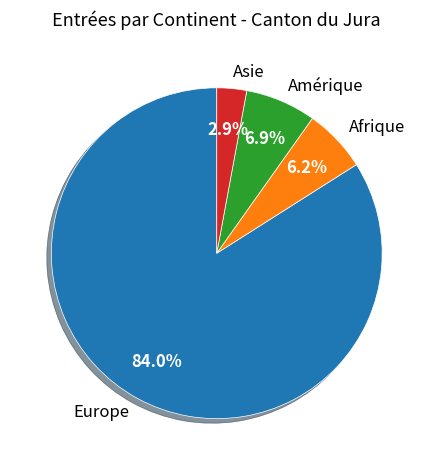

Rank the categories by value from lowest to highest.

Asie, Afrique, Amérique, Europe